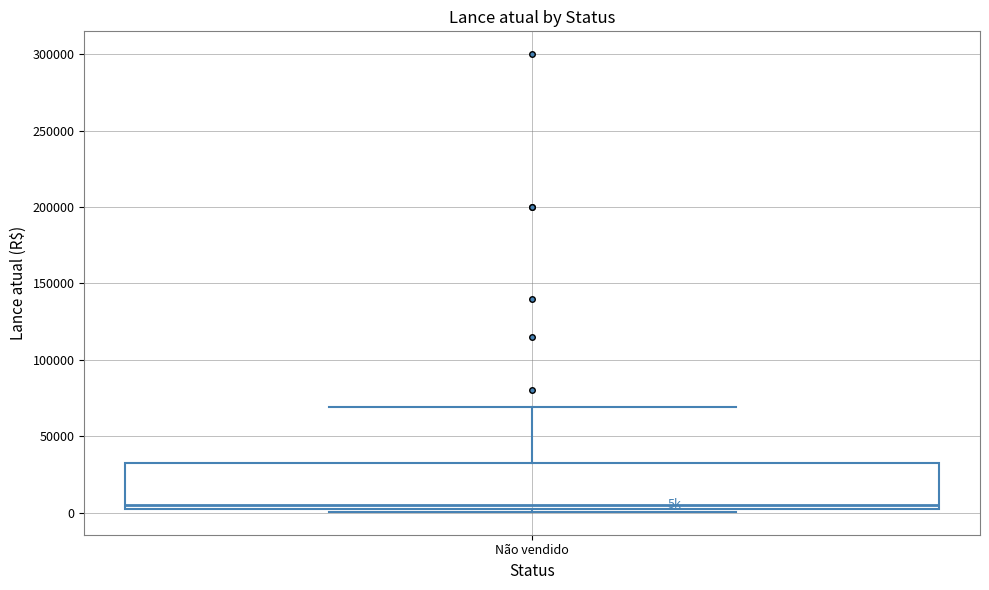

Transcribe this box plot: give where the median line is, the range the box spans, and where the two whiskers end, as read against the y-axis. The values are not printed on the chart, so give them approximately, as read against the axis.

median 5000, box 0 to 35000, whiskers 0 (just below the box's lower edge) to 70000